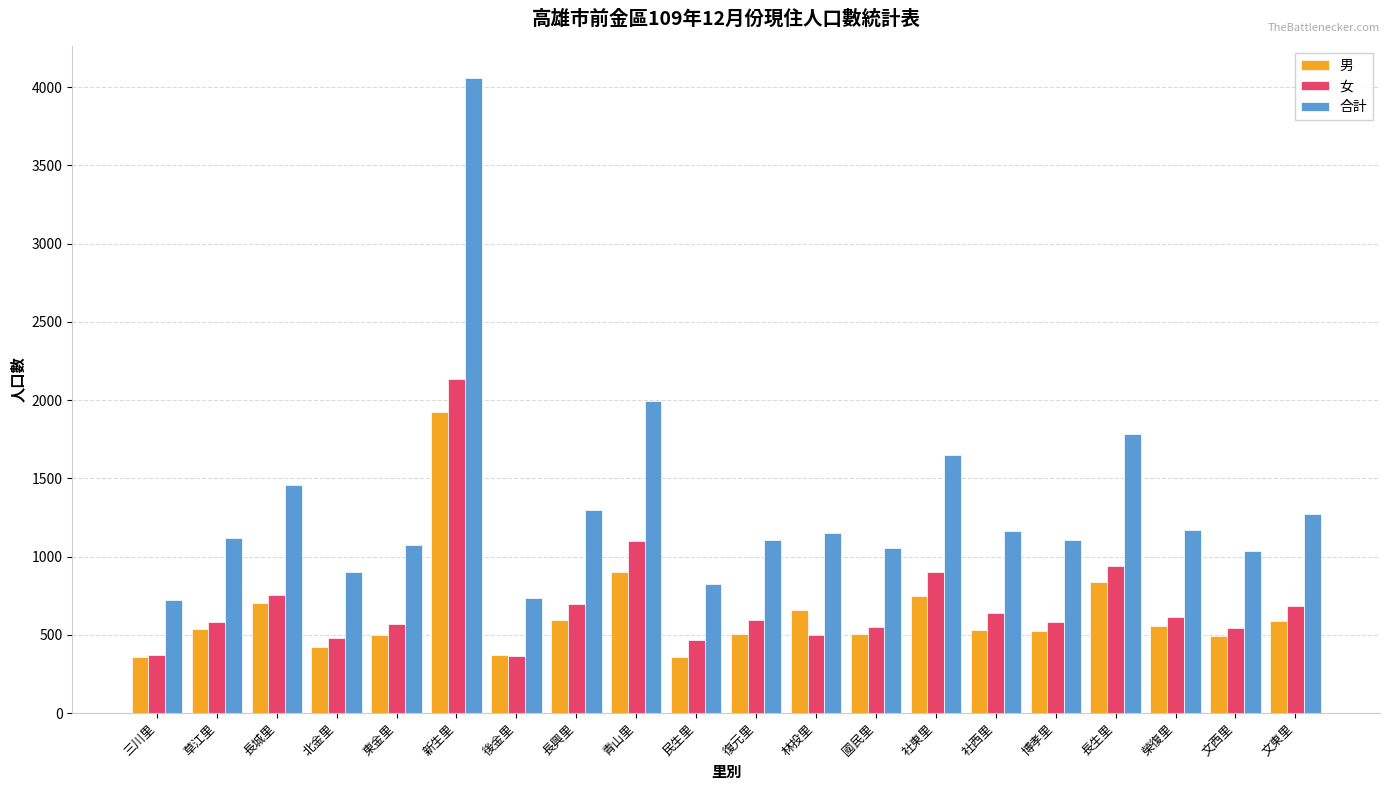

At 社西里, list the series in order from largest to smallest.

合計, 女, 男